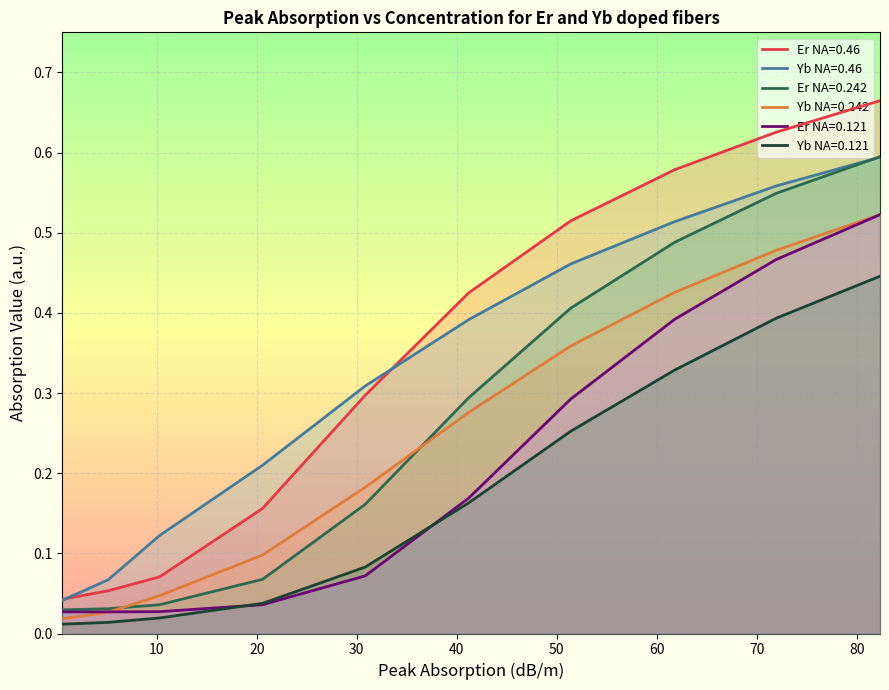

At how many categories does at least one series exceed 0?

10